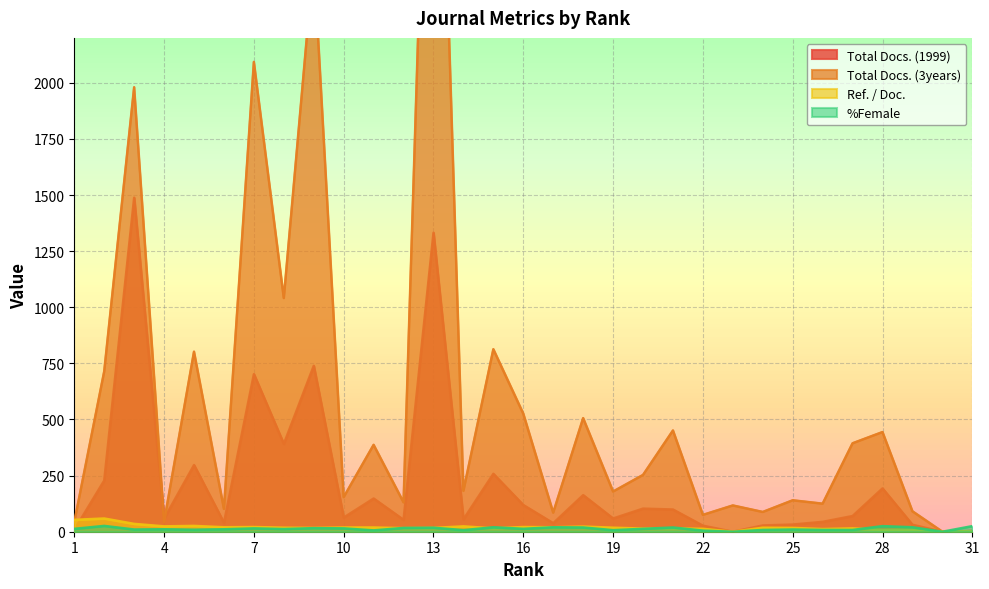

At which label is Total Docs. (1999) closest to 744?

9